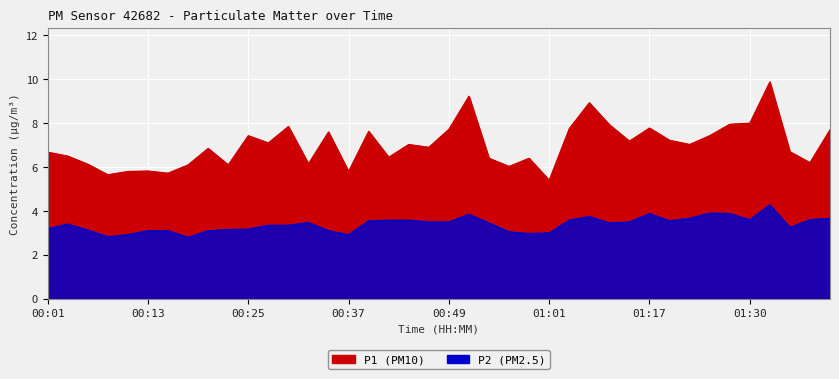

At which category does P1 reach its first local peak?

00:13